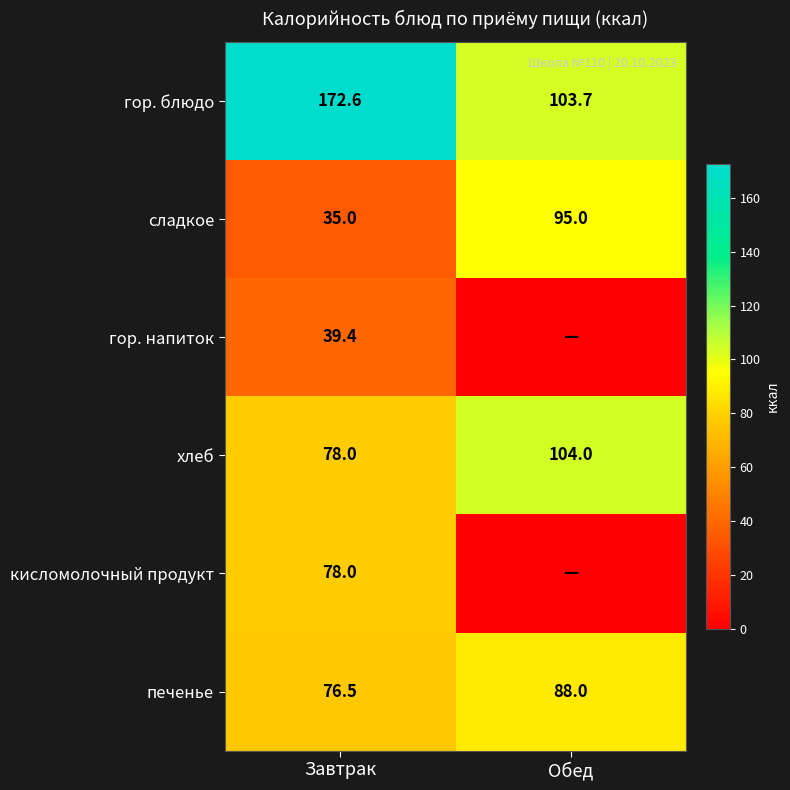

What is the lowest value of the сладкое series?

35.0